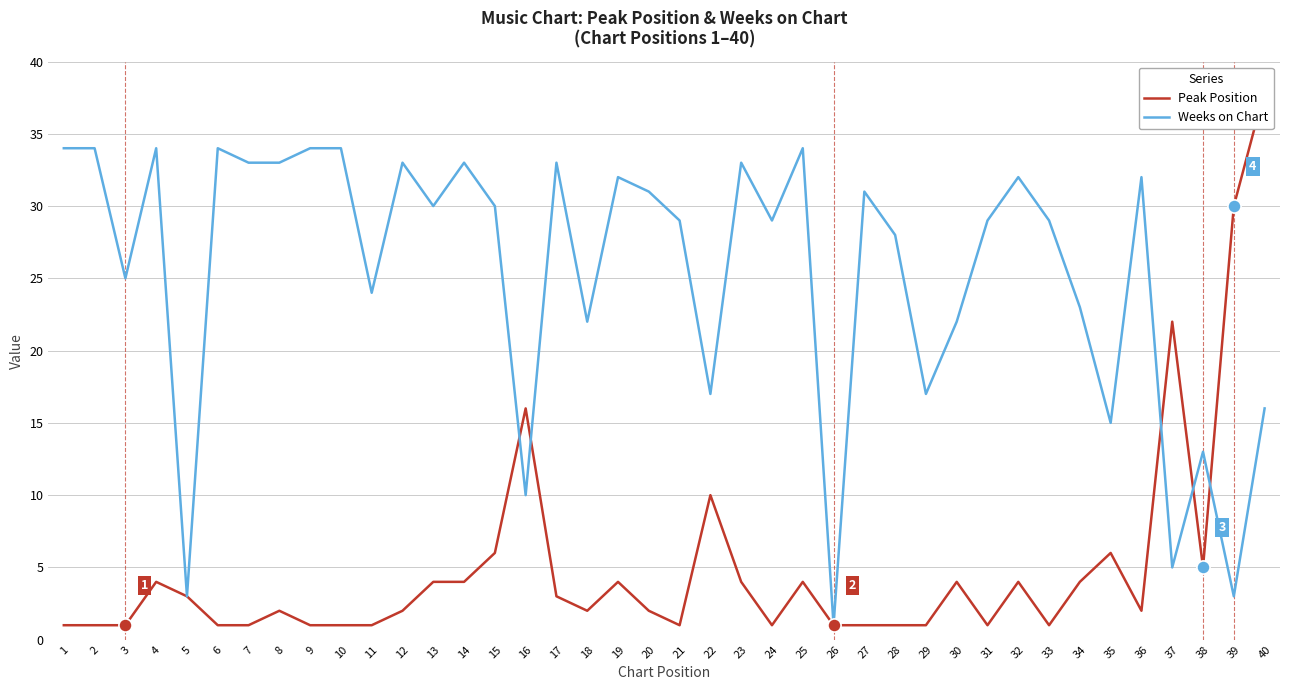

Which series contains the lowest Y value?

Peak Position